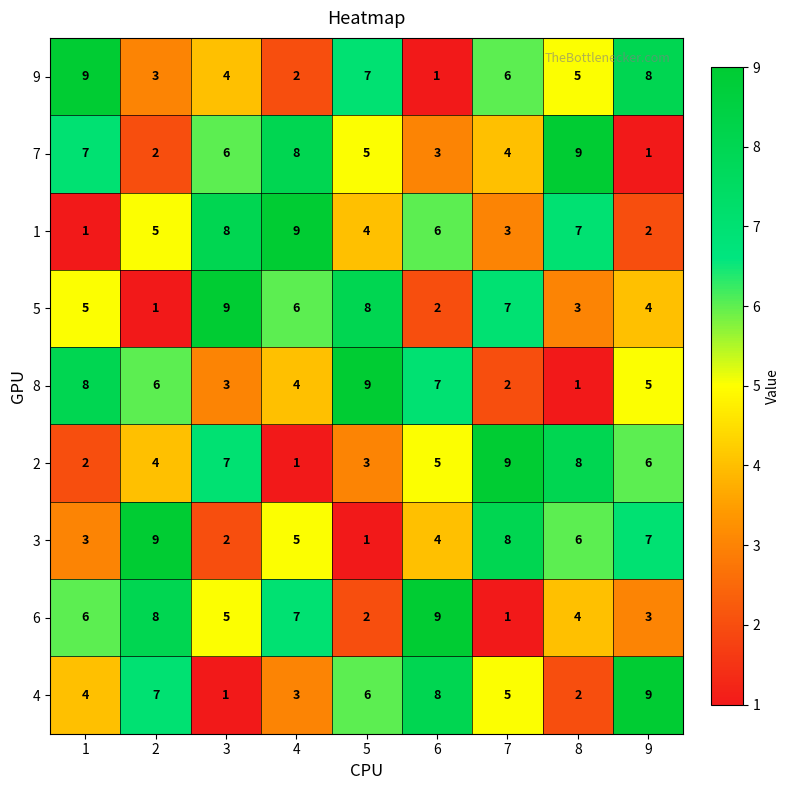

What is the maximum value shown in the chart?

9